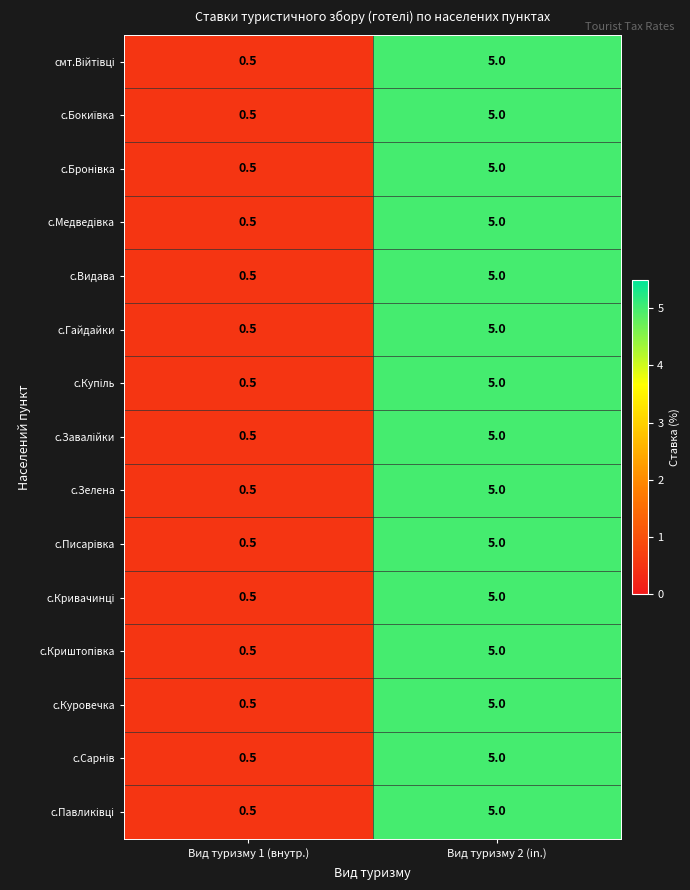

What is the average value of the с.Гайдайки series?

2.8